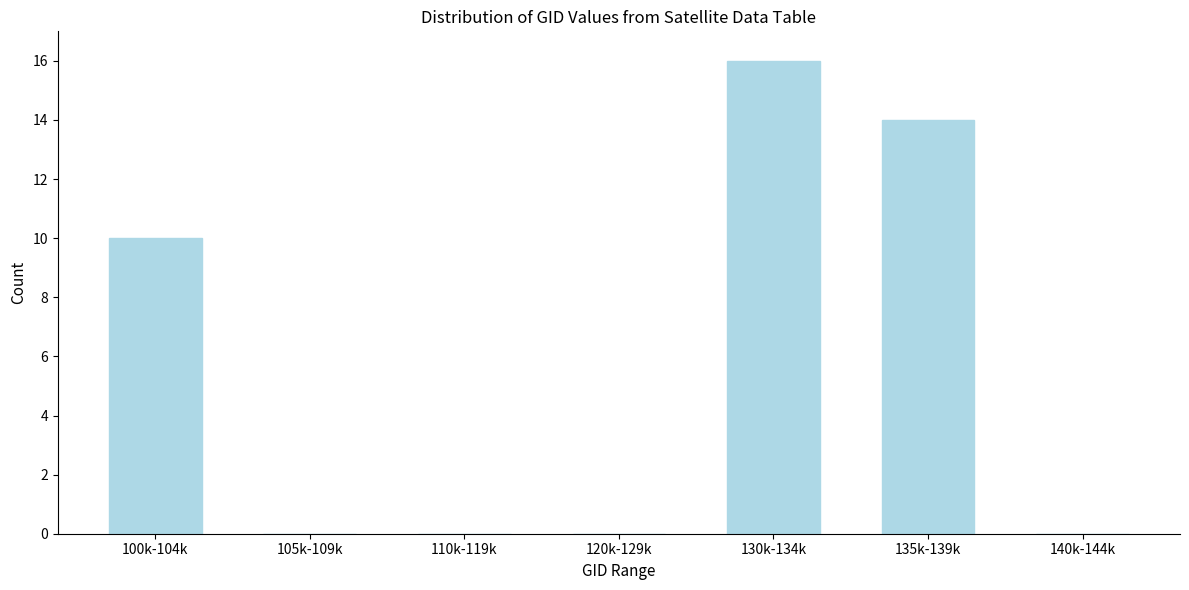

Reading left to right, list all the values displayed in this chart.

100k-104k=10	105k-109k=0	110k-119k=0	120k-129k=0	130k-134k=16	135k-139k=14	140k-144k=0